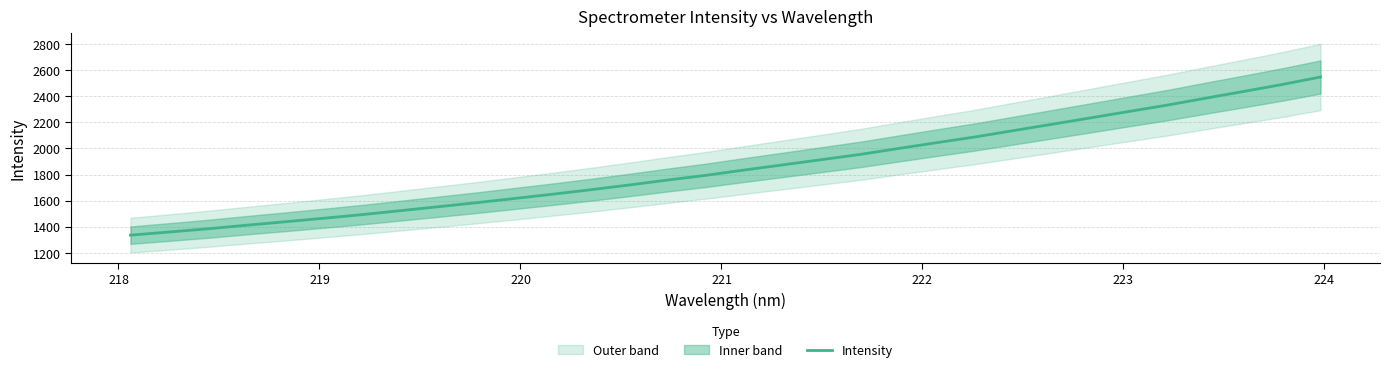

What is the highest value of the Intensity series?

2548.5